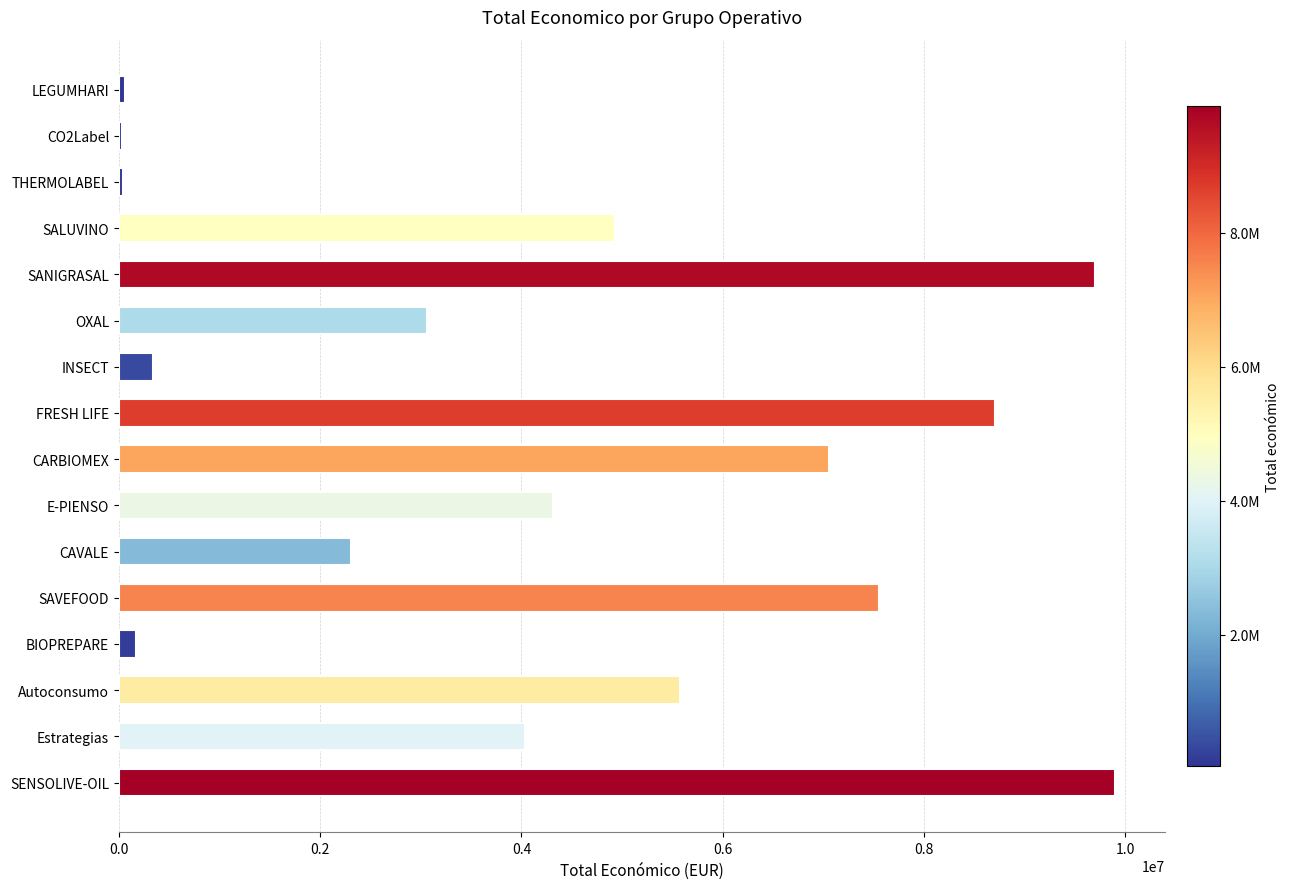

At which label is the value closest to 4966336?

SALUVINO